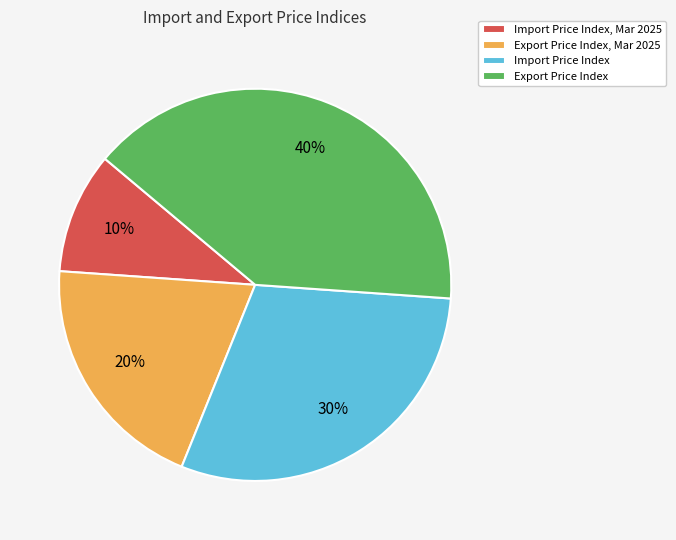

Which slice is the largest?

Export Price Index